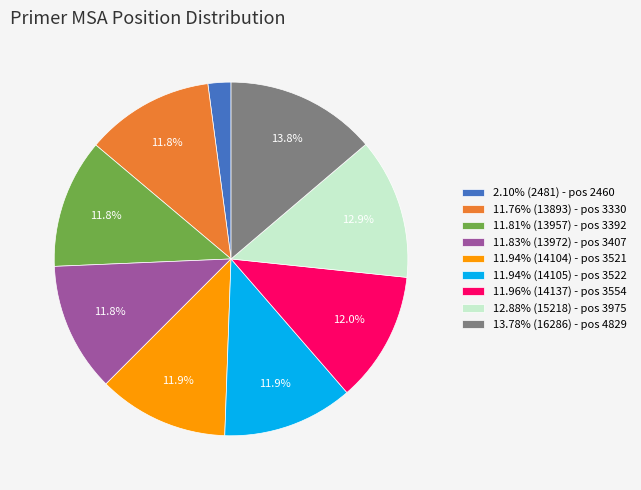

Count the number of slices in the pie.

9